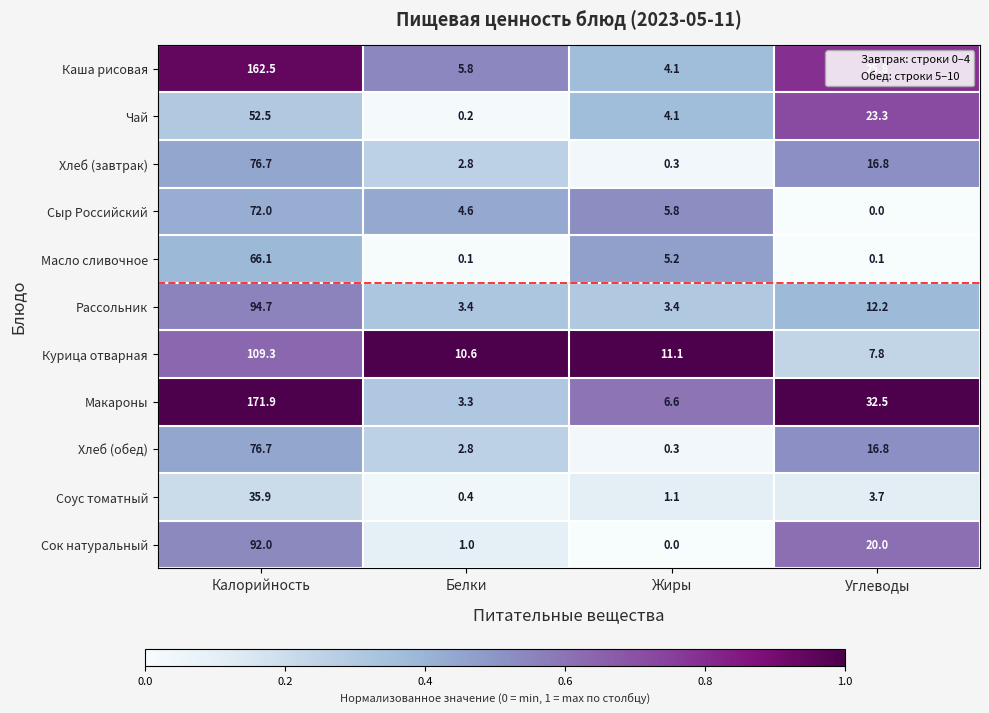

What value does the Хлеб (завтрак) series have at Жиры?

0.3